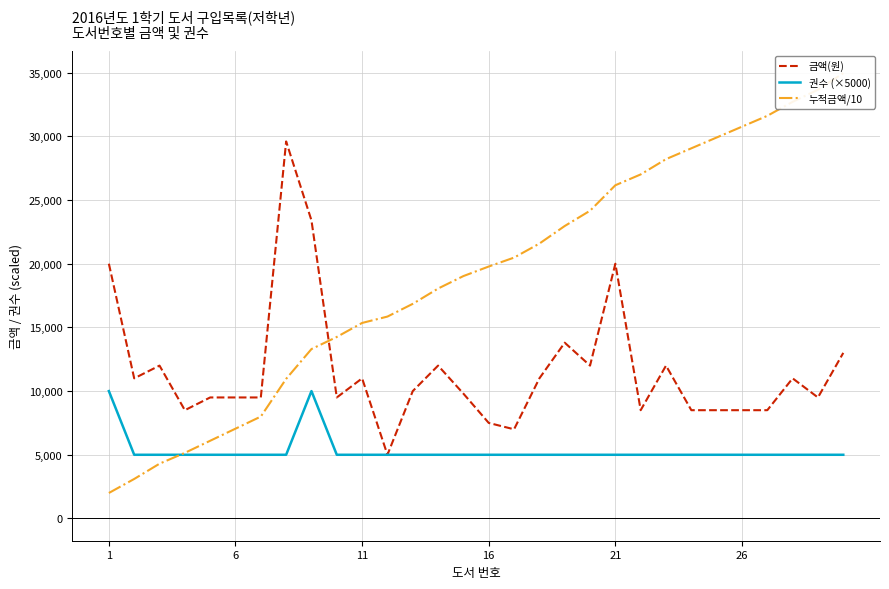

What is the lowest value of the 금액(원) series?

5000